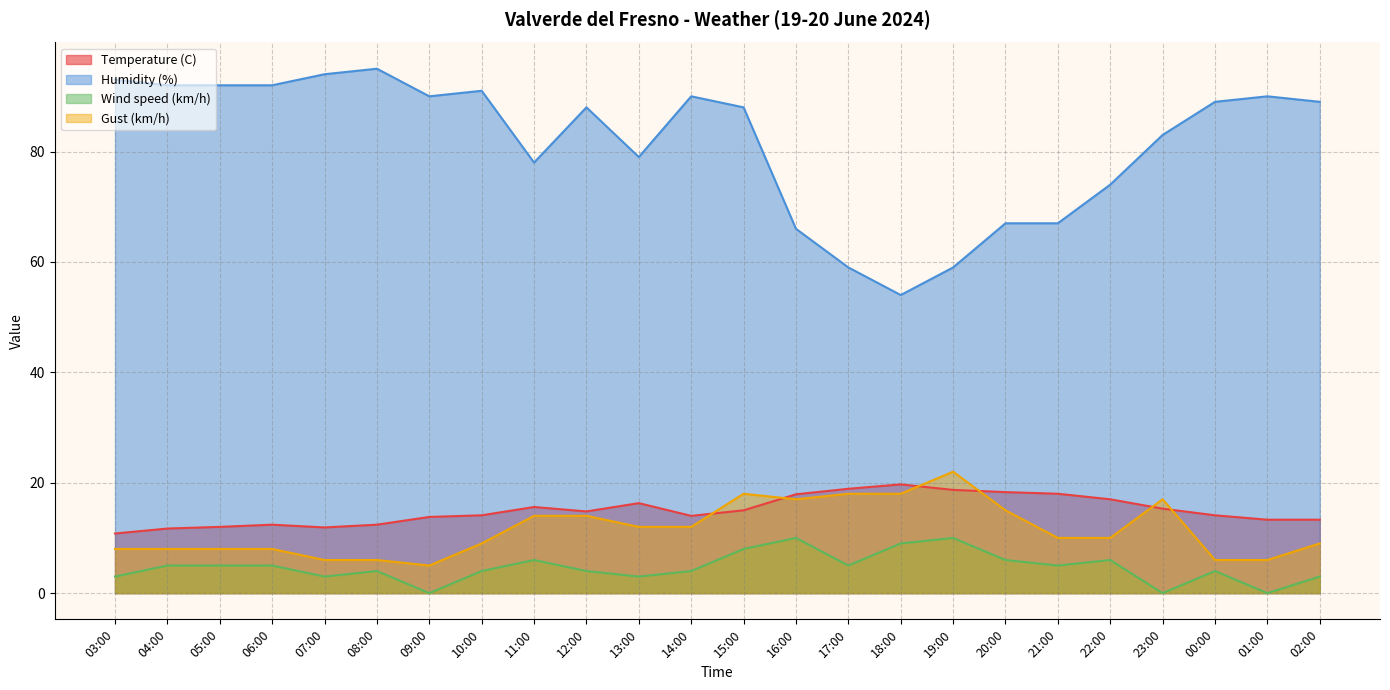

Where does the Temperature (C) series first go above 14?

10:00